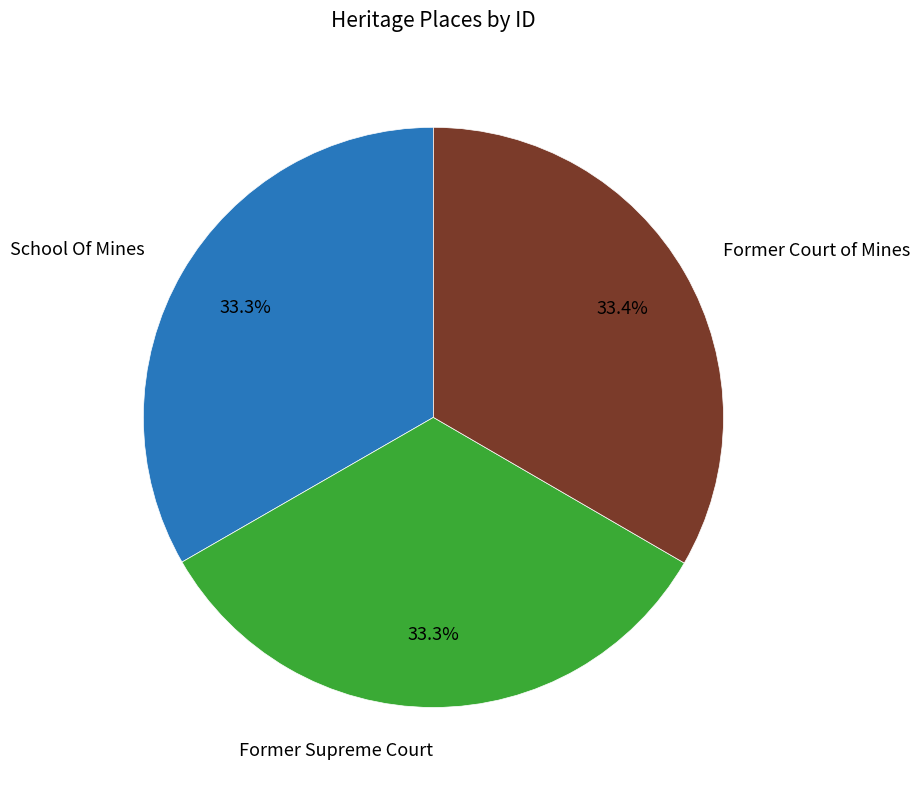

What percentage is NOT represented by Former Court of Mines?

66.6%